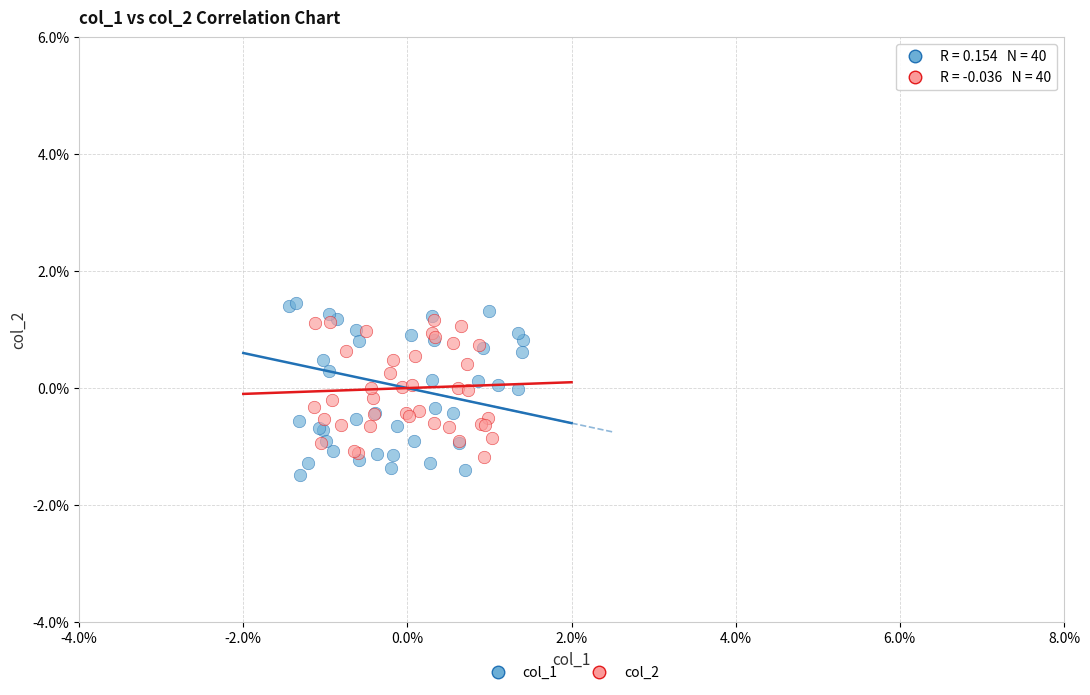

What are all the series names shown in the legend?

col_1, col_2